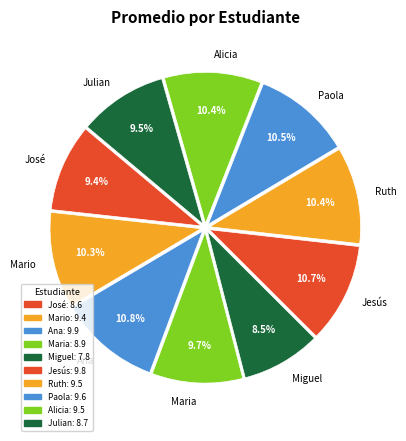

To the nearest percent, what is the difference between the José and Alicia slice percentages?

1%